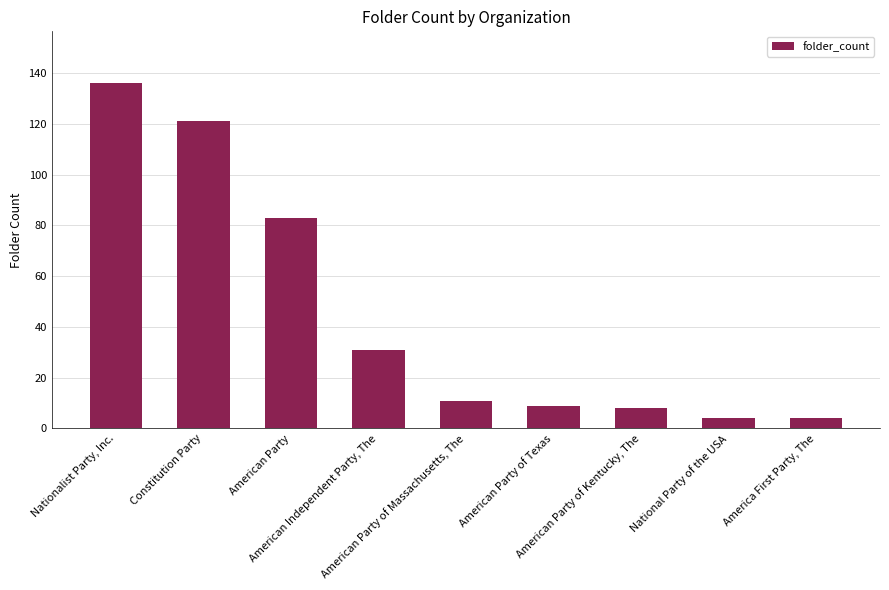

What is the greatest value displayed?

136